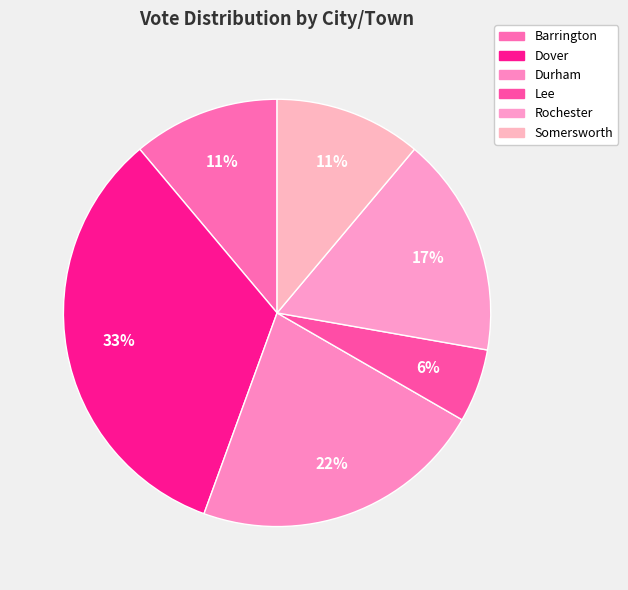

The Dover slice represents 33% of the pie. True or false?

True